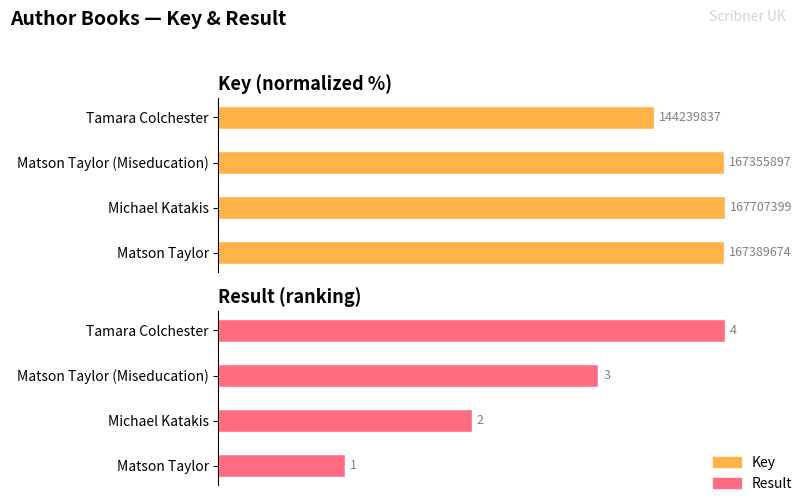

Which series has the largest total across all categories?

Key